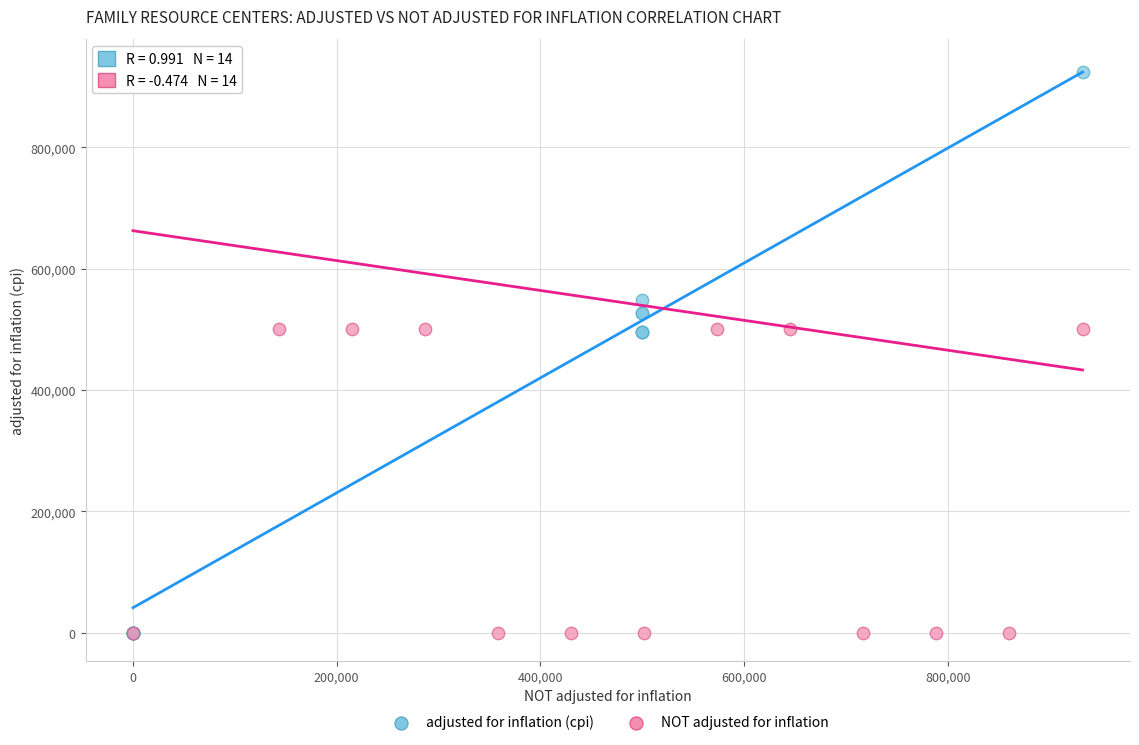

Which series has the largest Y range (max minus min)?

NOT adjusted for inflation